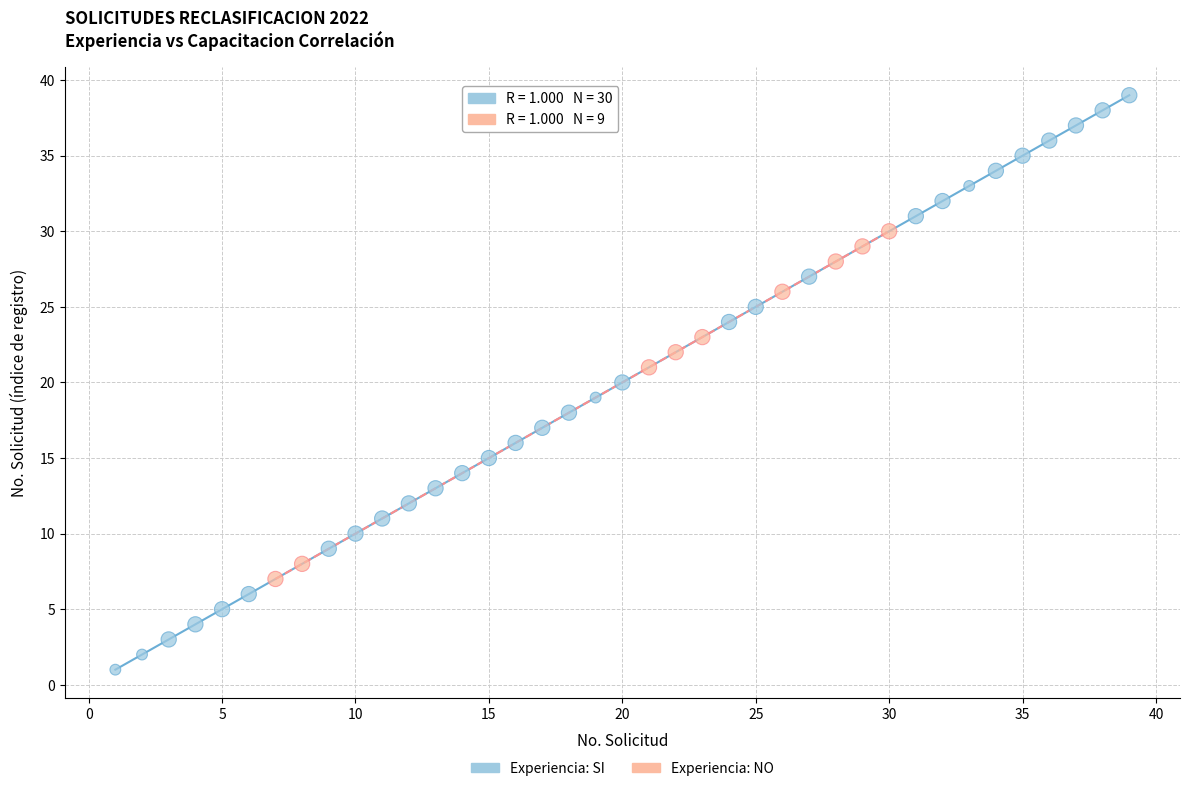

Which series contains the lowest Y value?

Experiencia: SI